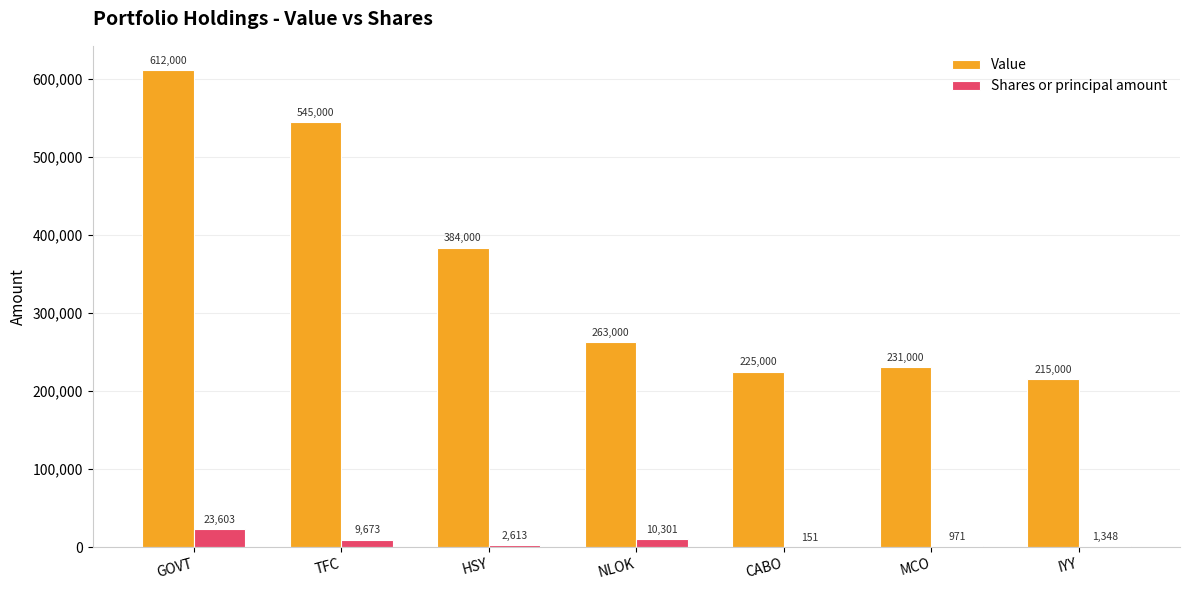

At which label does Value reach its peak?

GOVT